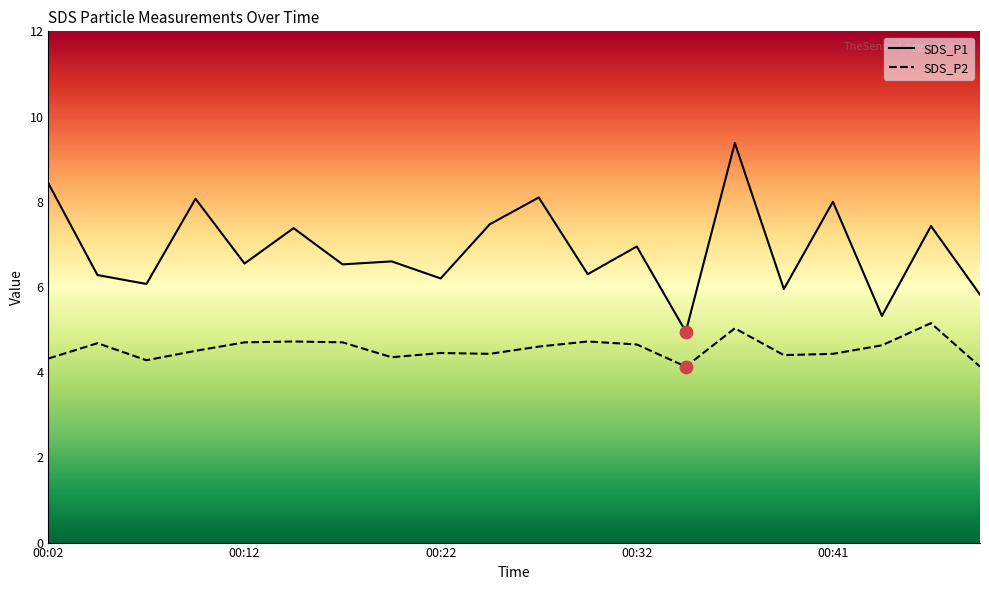

Which series has the largest Y range (max minus min)?

SDS_P1